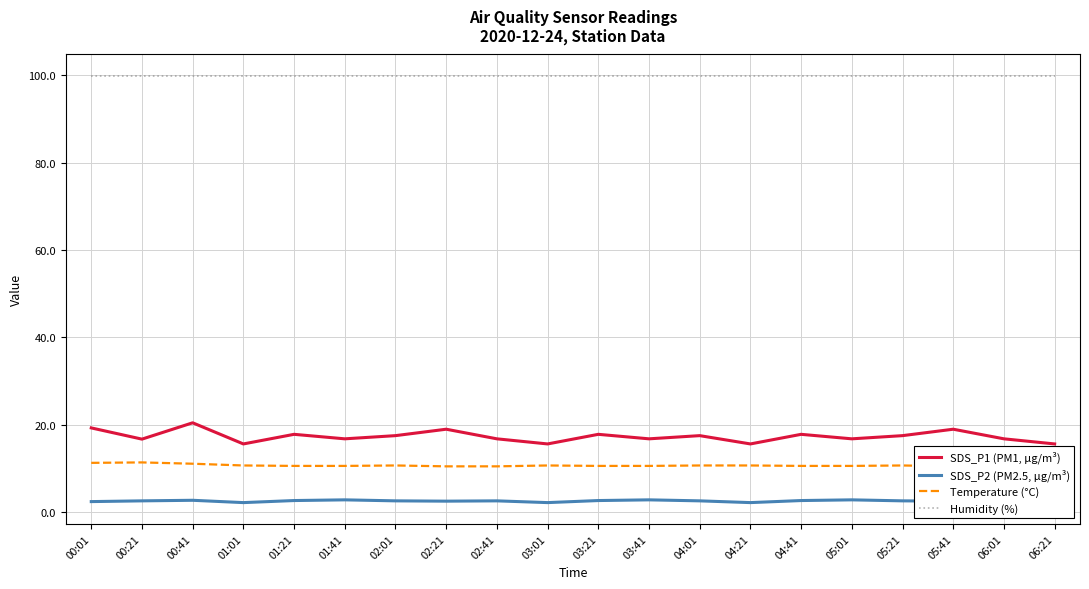

Which has a higher value, 01:41 or 00:41?

00:41